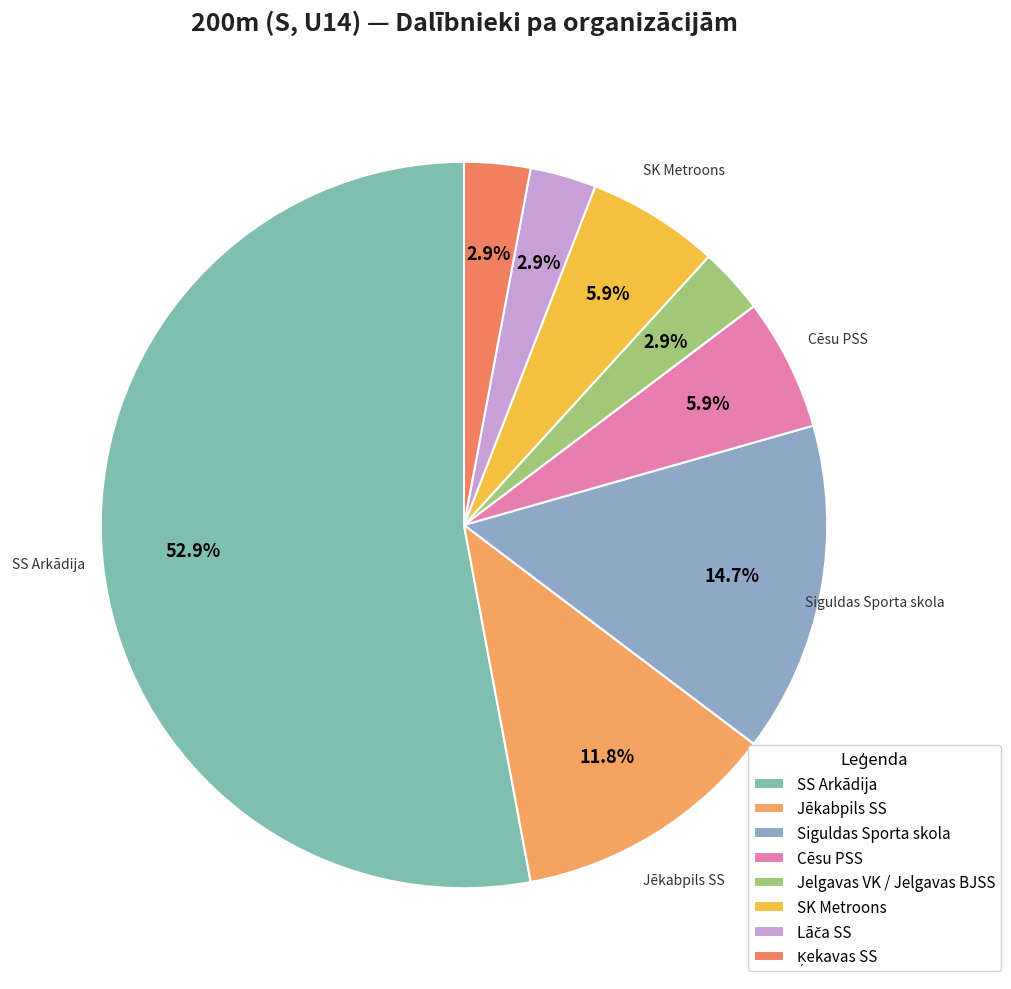

Count the number of slices in the pie.

8